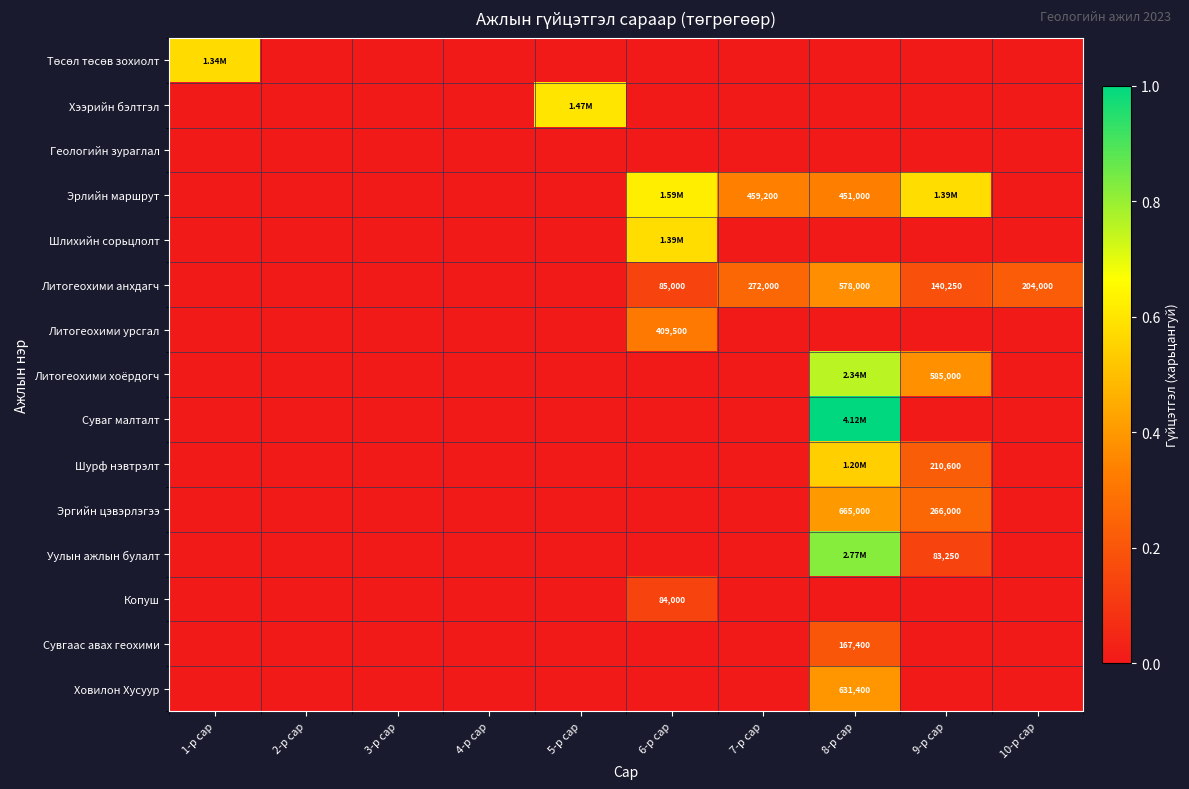

The value of Эргийн цэвэрлэгээ at 1-р сар is 0.2. True or false?

False